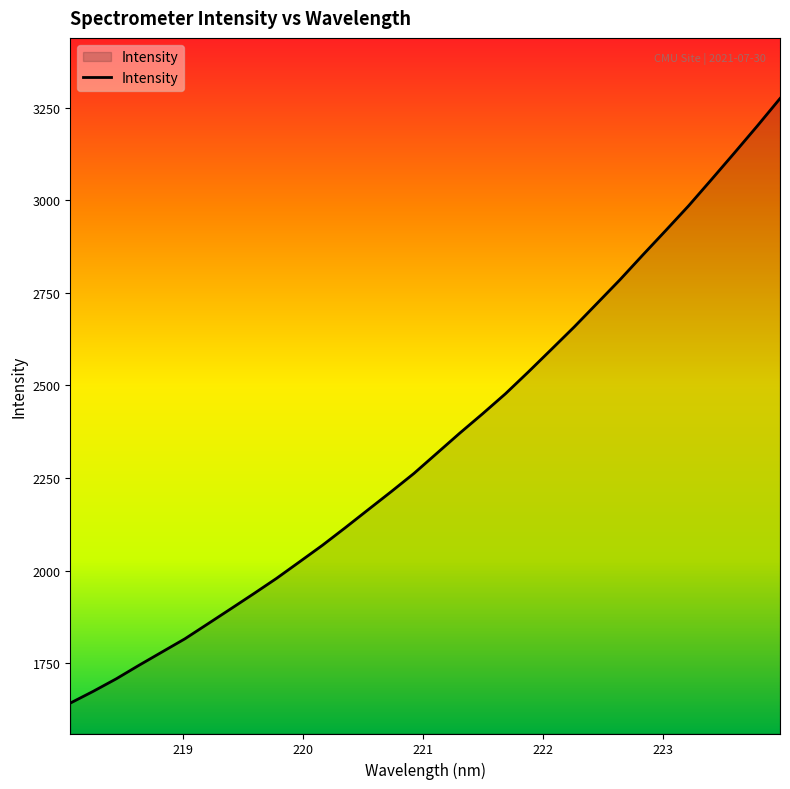

What is the difference between the maximum and minimum values?

1632.6